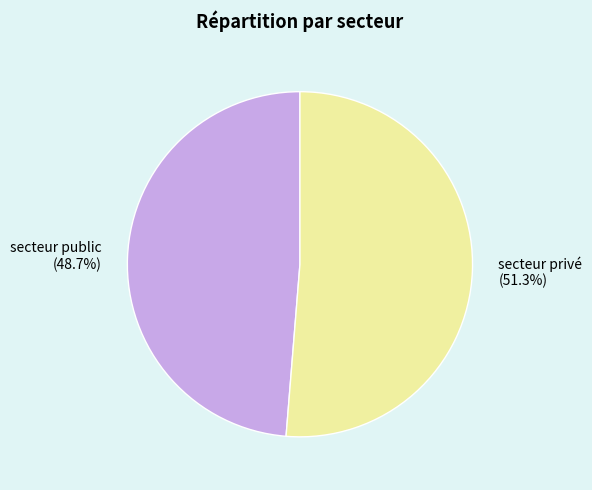

Is secteur privé the majority of the pie?

Yes